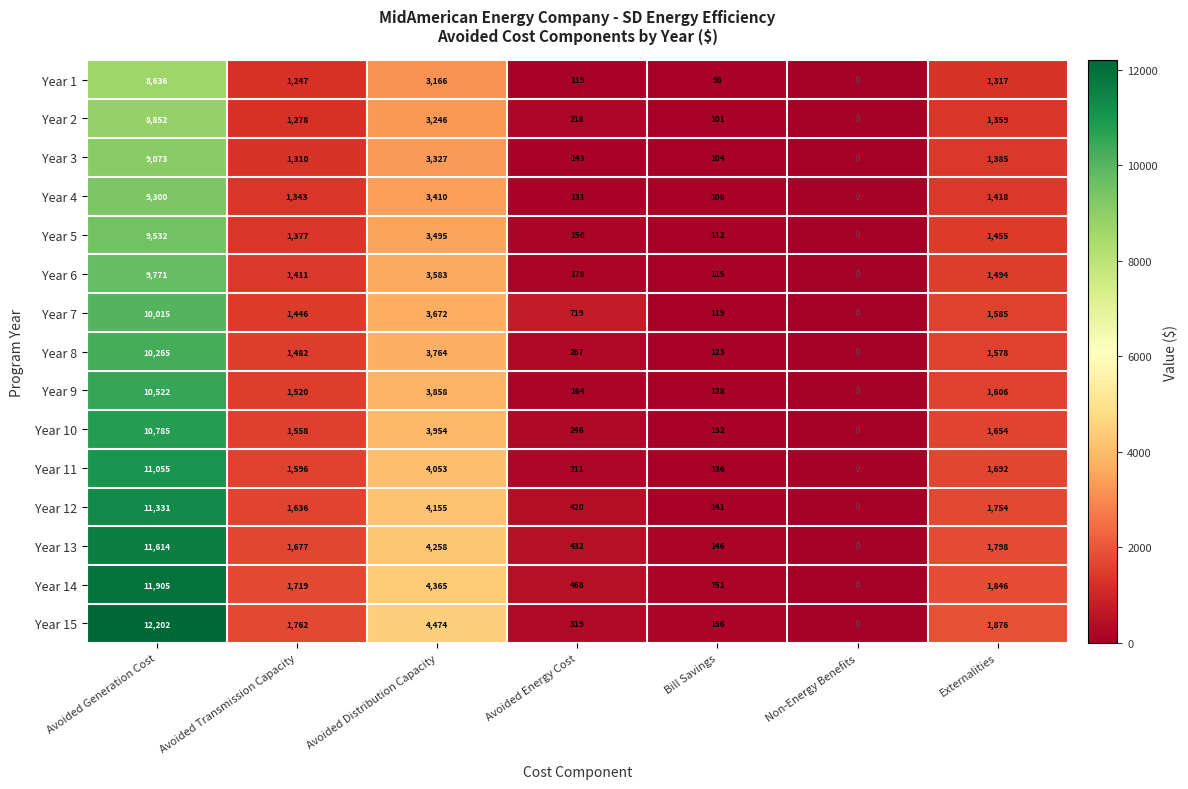

Which series has the widest spread of values?

Year 15